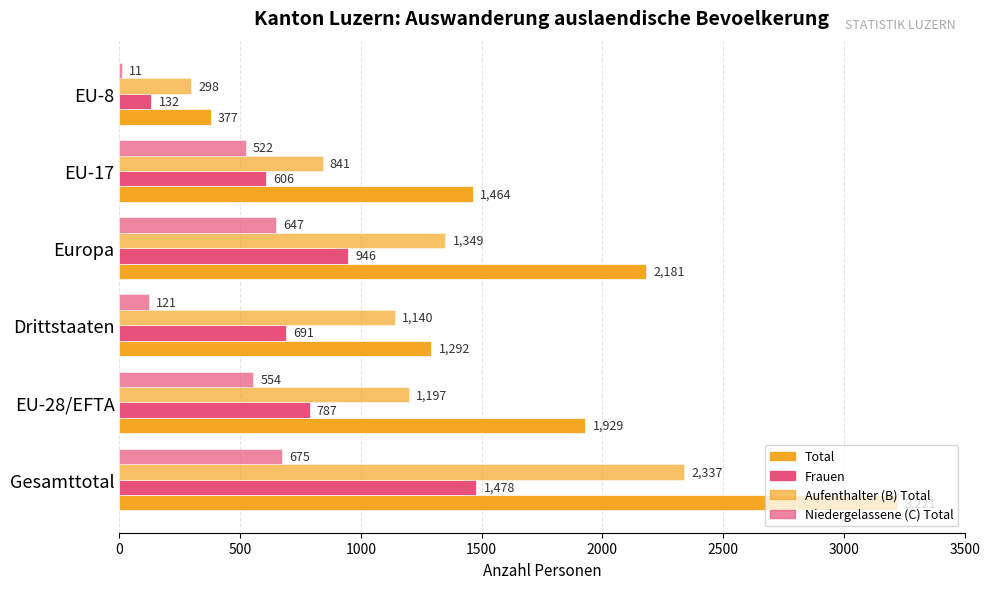

How many data points in Frauen are less than 787?

3